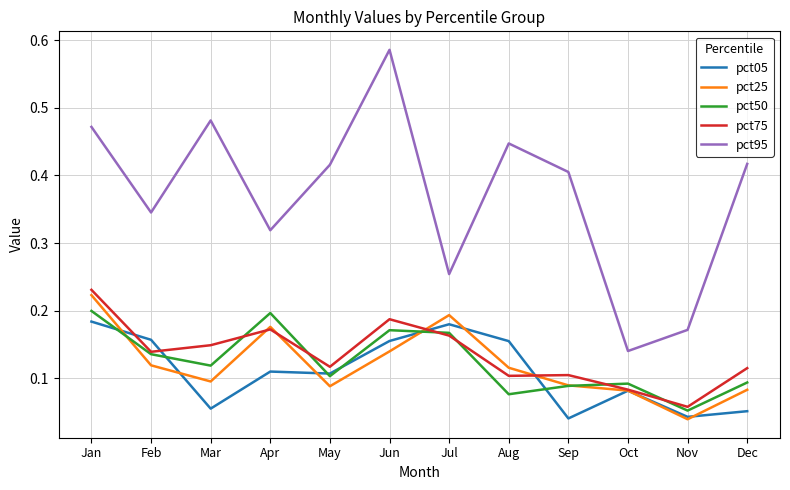

True or false: pct05 has more than 0 interior local peaks.

True